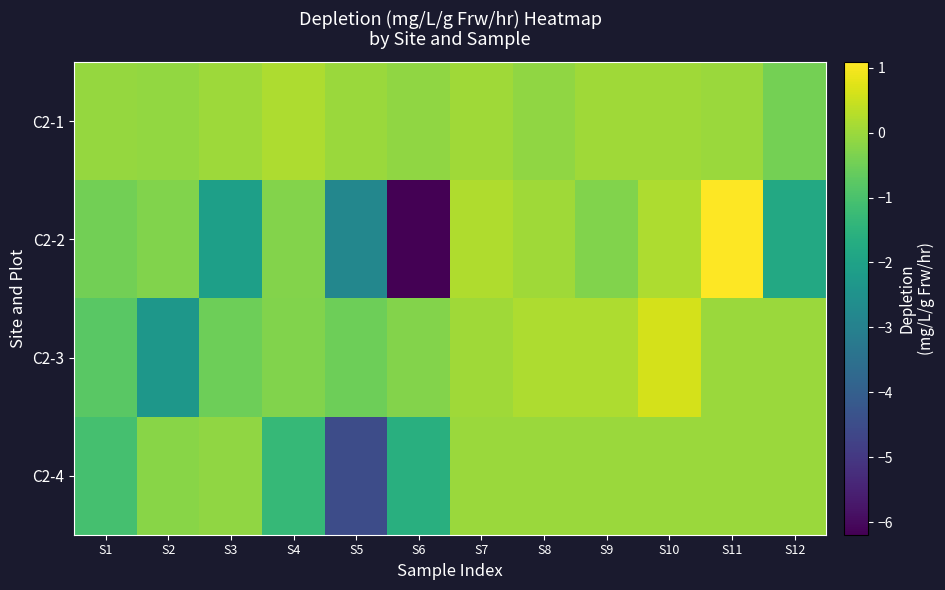

Which label corresponds to the smallest value in the chart?

S6